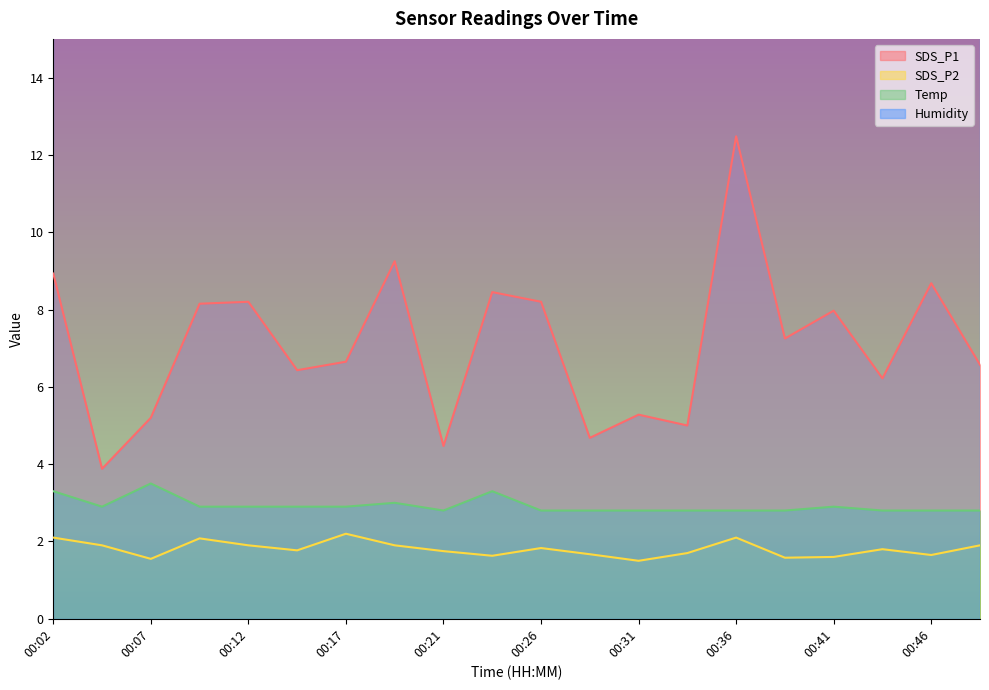

Is the value of Temp at 00:29 greater than the value of SDS_P2 at 00:48?

Yes